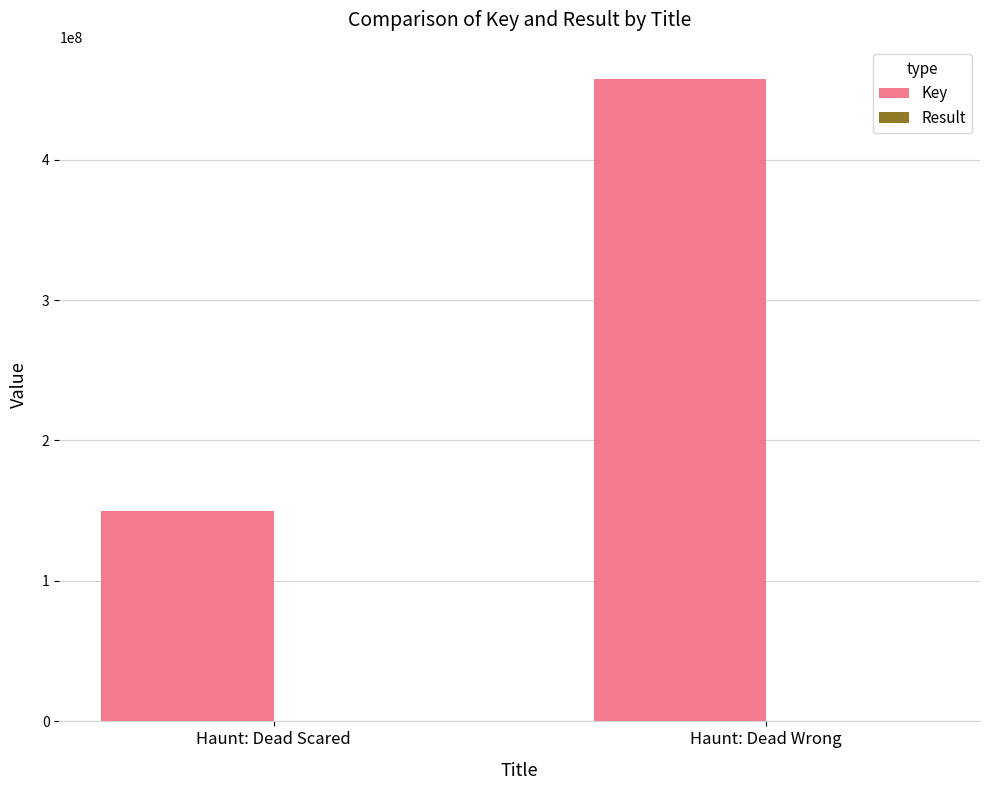

At which category is the sum across all series the highest?

Haunt: Dead Wrong